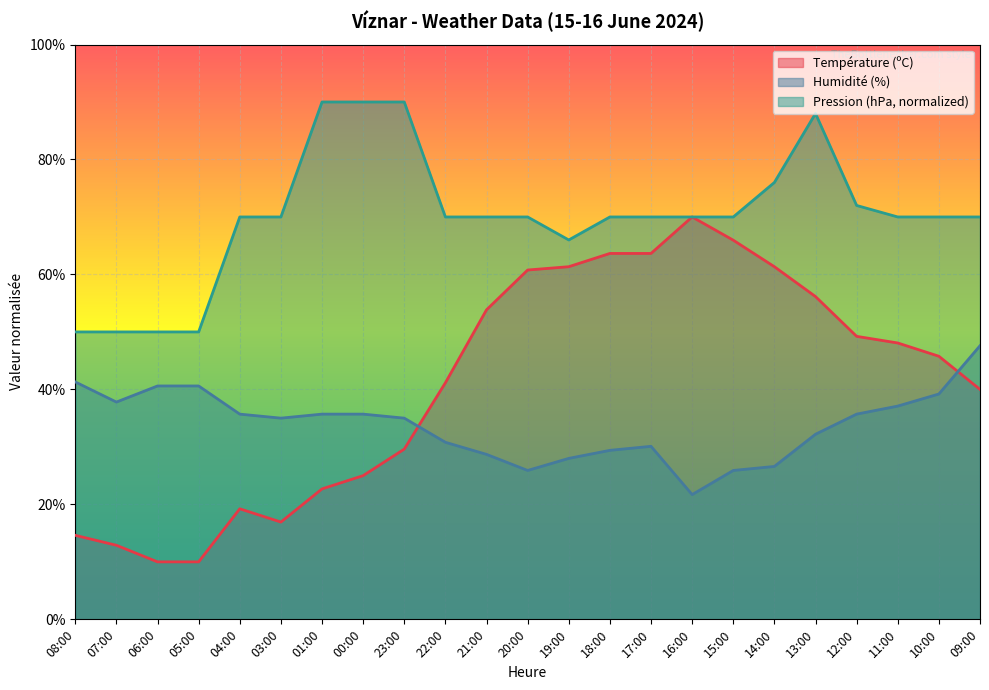

True or false: Humidité (%) and Pression (hPa) intersect in this chart.

False